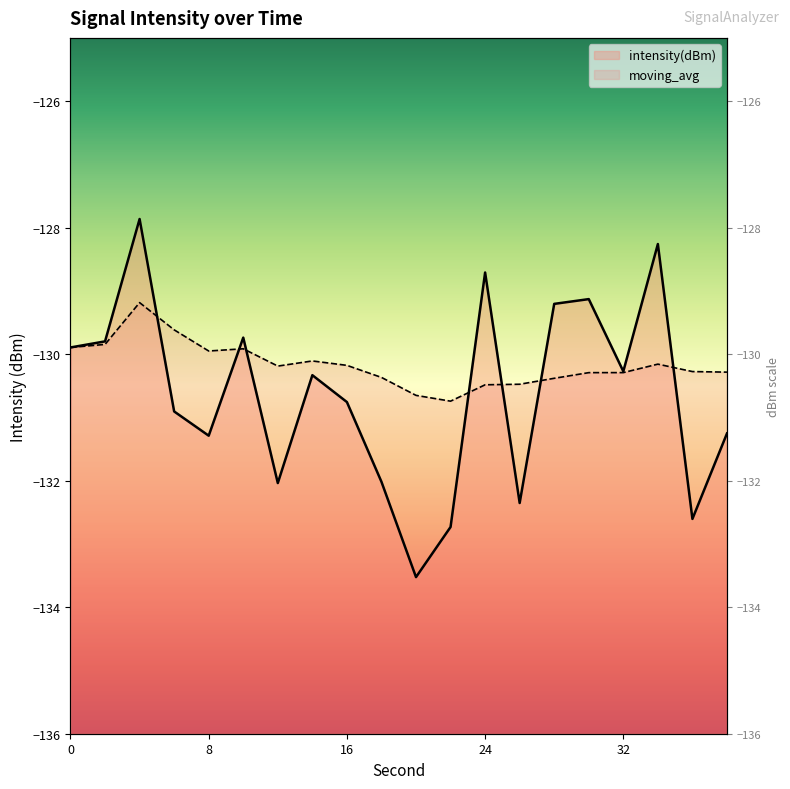

Rank the categories by intensity(dBm) value from lowest to highest.

20, 22, 36, 26, 12, 18, 8, 38, 6, 16, 14, 32, 0, 2, 10, 28, 30, 24, 34, 4